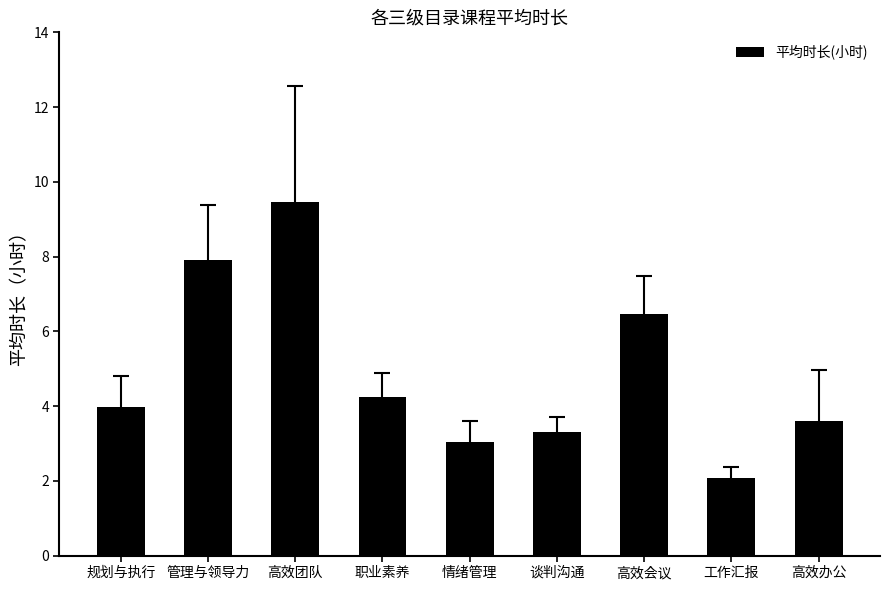

At which label does the data first exceed 3?

规划与执行